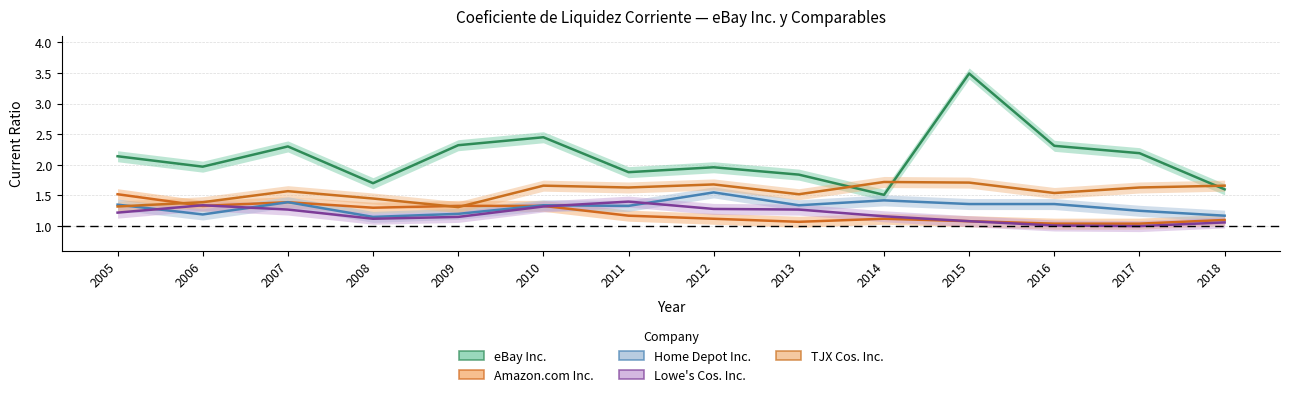

How many data points does each series have?

14